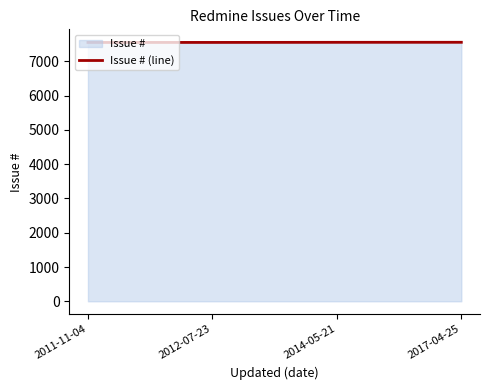

Reading left to right, extract all data points from this chart.

2011-11-04=7550	2012-07-23=7551	2014-05-21=7554	2017-04-25=7555